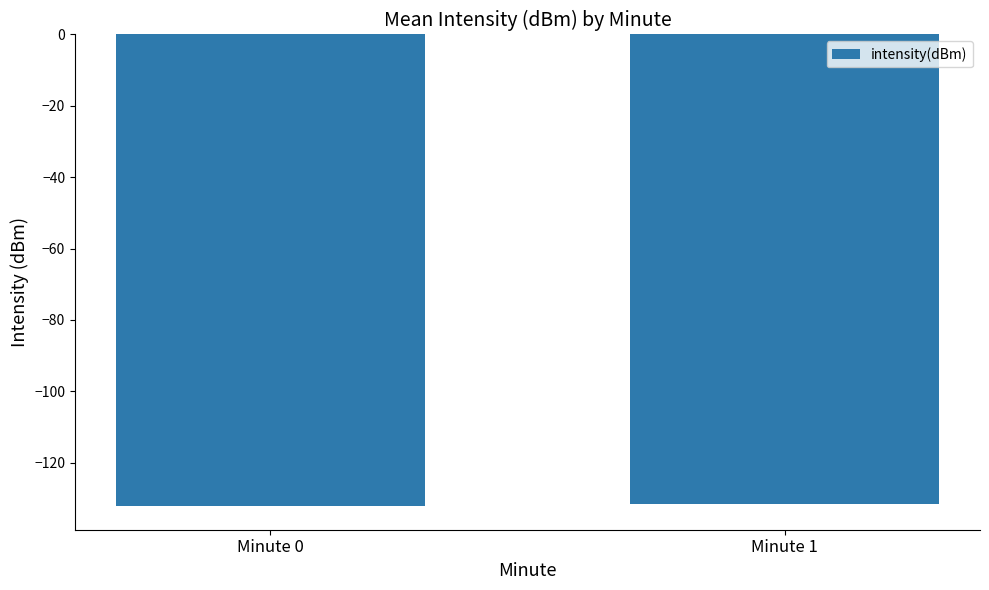

What is the value of the 1st bar from the left?

-132.2